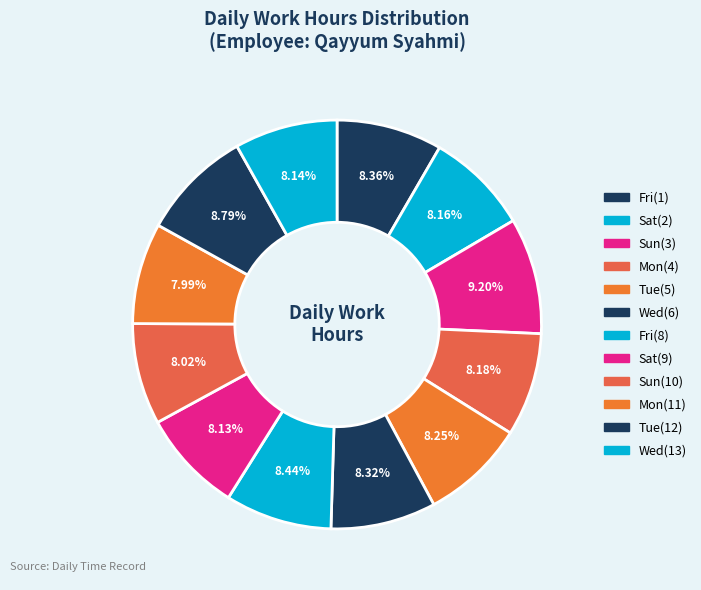

To the nearest percent, what is the average slice percentage?

8%